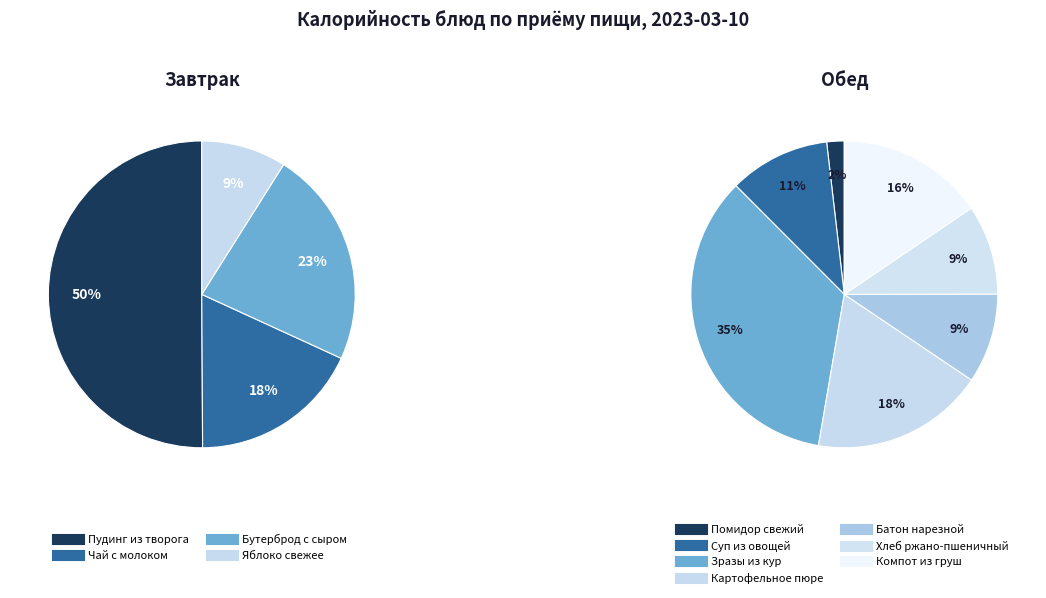

True or false: Суп из овощей accounts for 19% of the total.

False